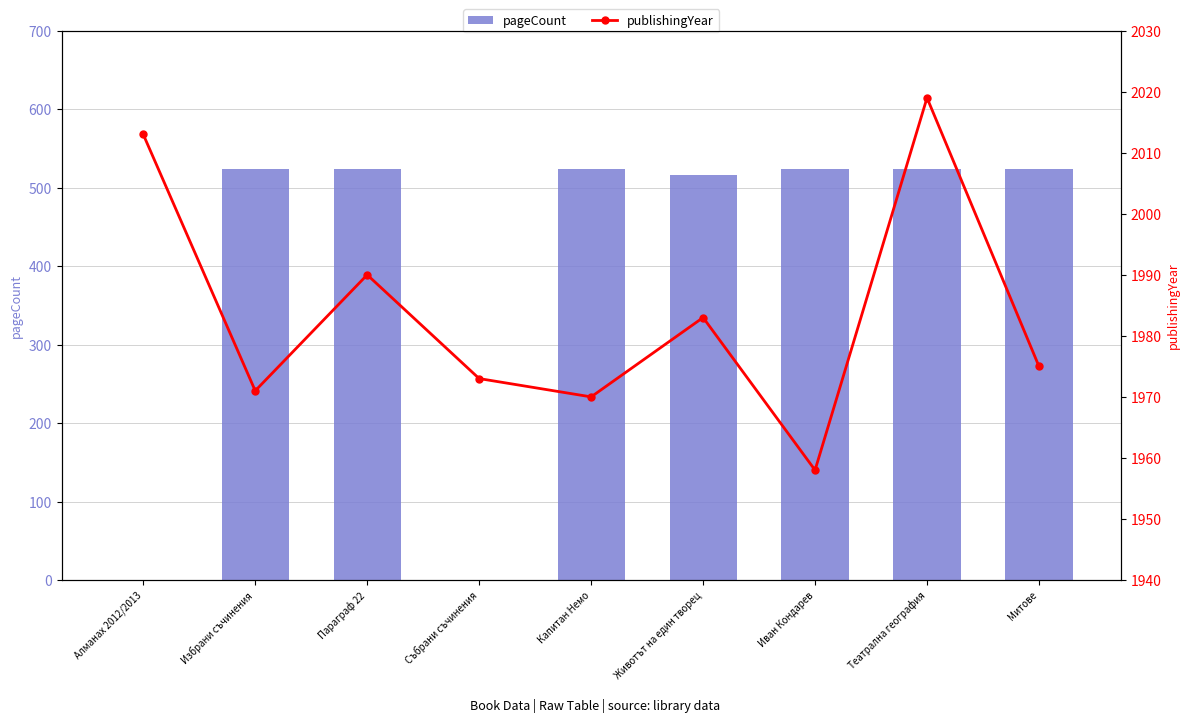

Reading right to left, transcribe all the data shown in this chart.

pageCount: 524	524	524	516	524	0	524	524	0
publishingYear: 1975	2019	1958	1983	1970	1973	1990	1971	2013